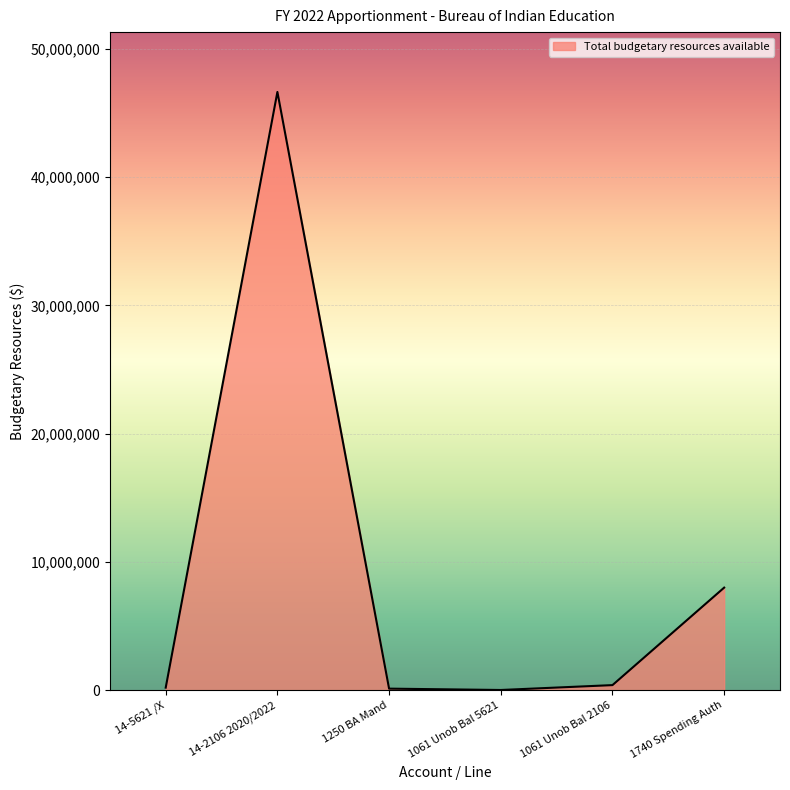

Is it true that the value at 14-2106 2020/2022 is 46639592?

True